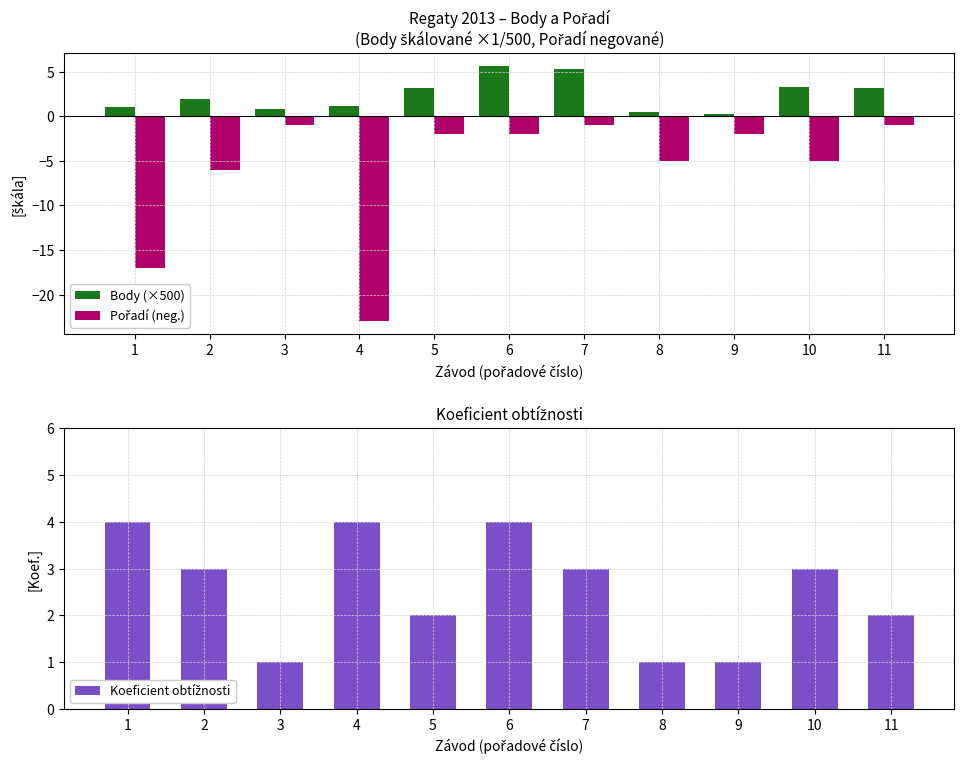

What is the difference between the highest and lowest values at 9?

3.0